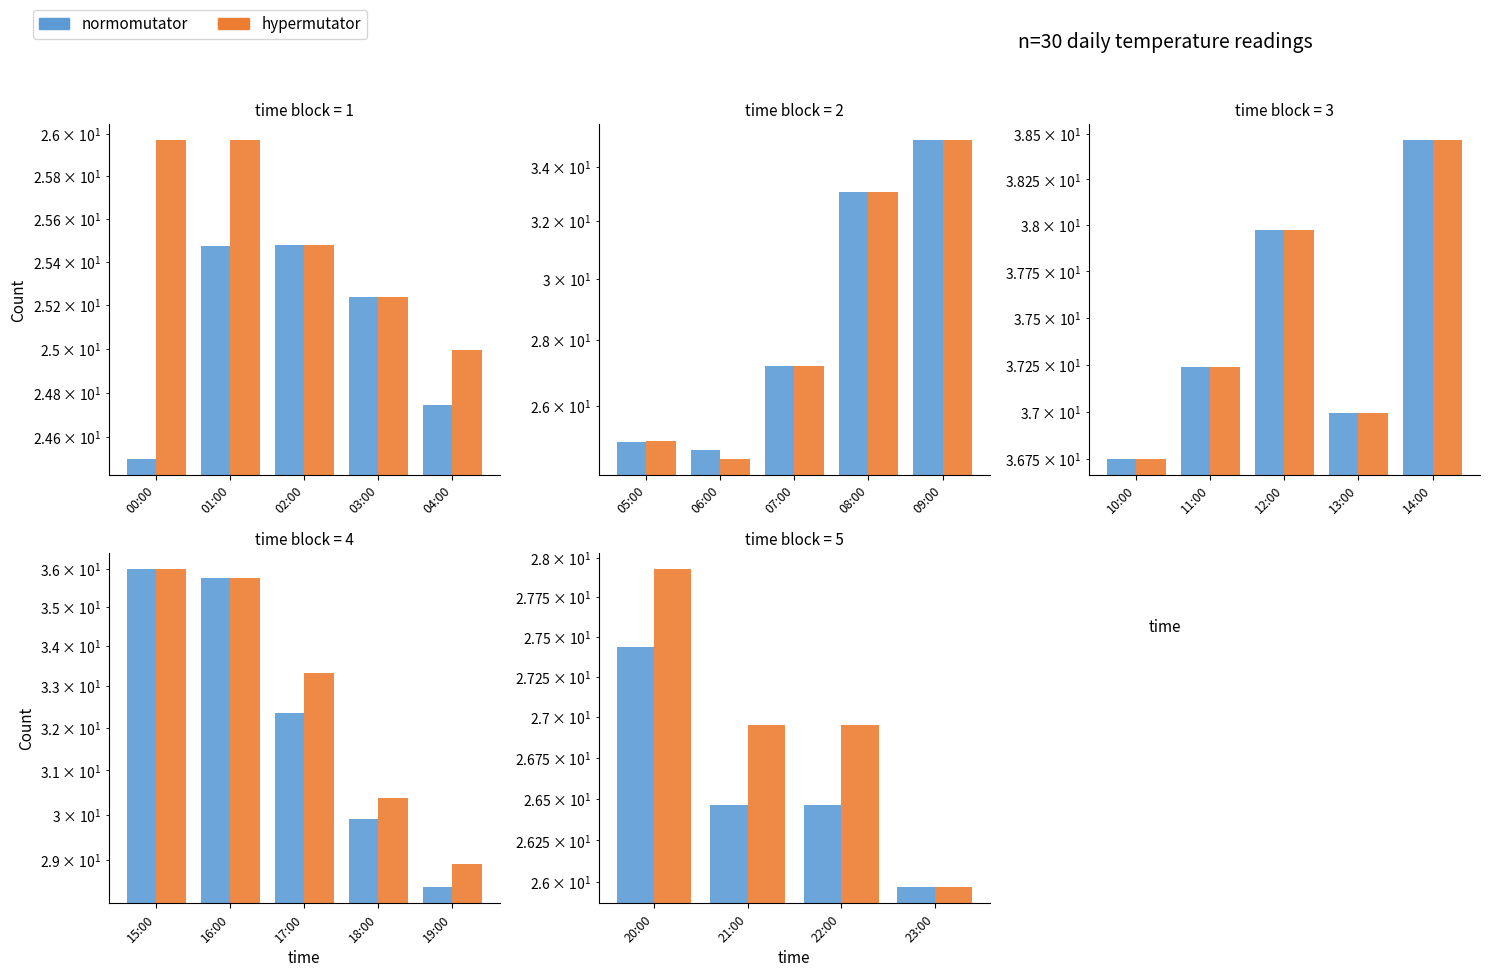

What are all the series names shown in the legend?

normomutator, hypermutator